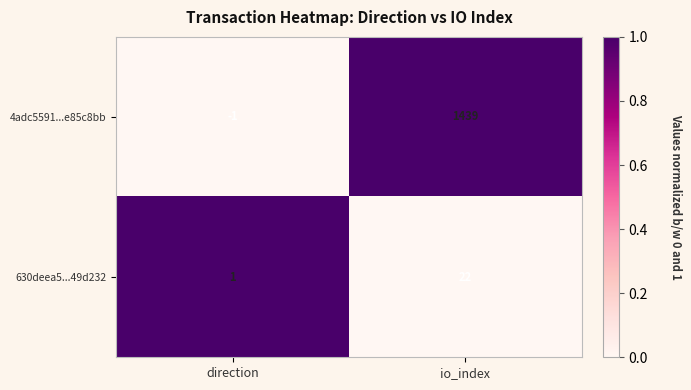

At which label is 4adc5591...e85c8bb closest to 719?

direction